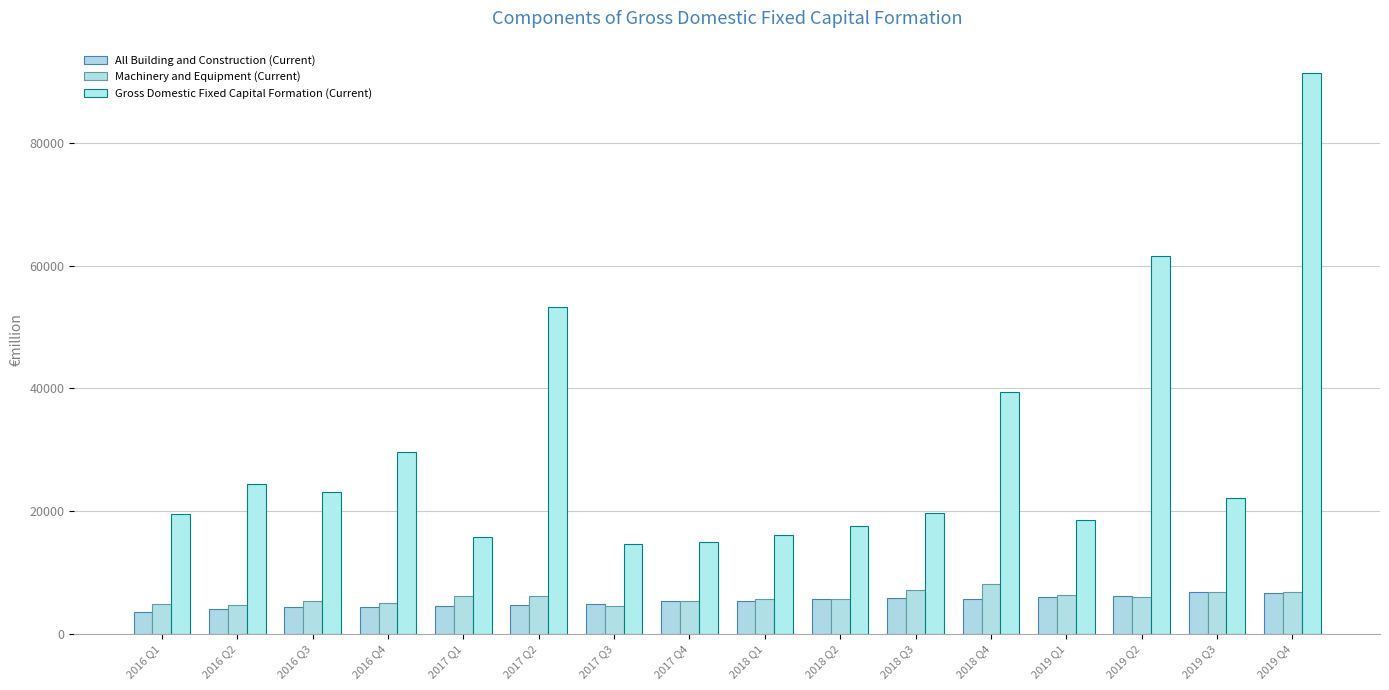

Which category has the highest value in the Gross Domestic Fixed Capital Formation (Current) series?

2019 Q4